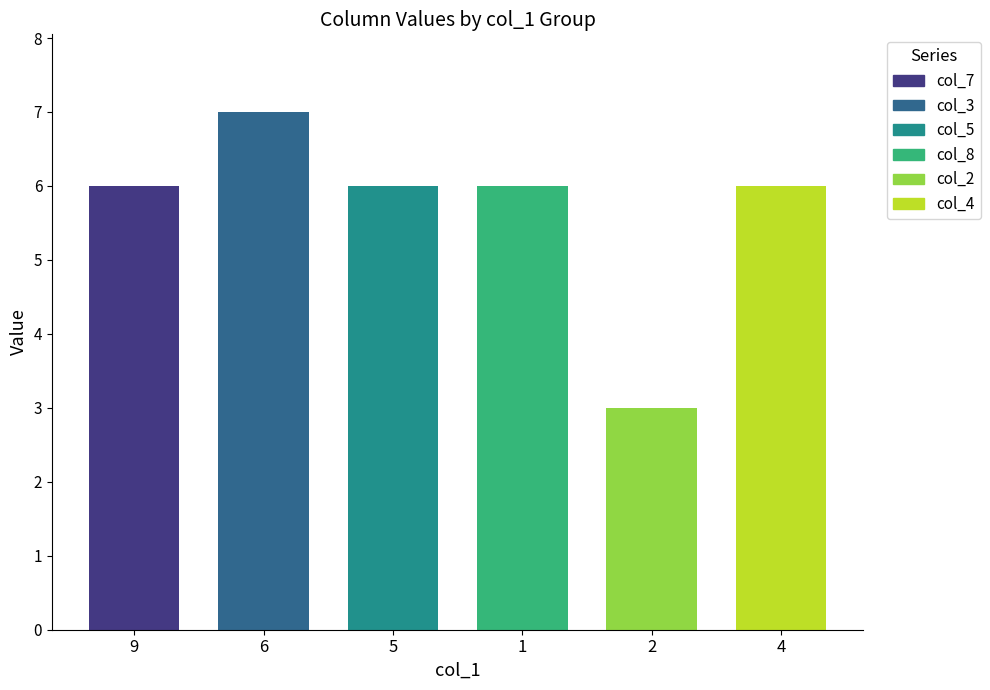

What position from the left is 2?

5